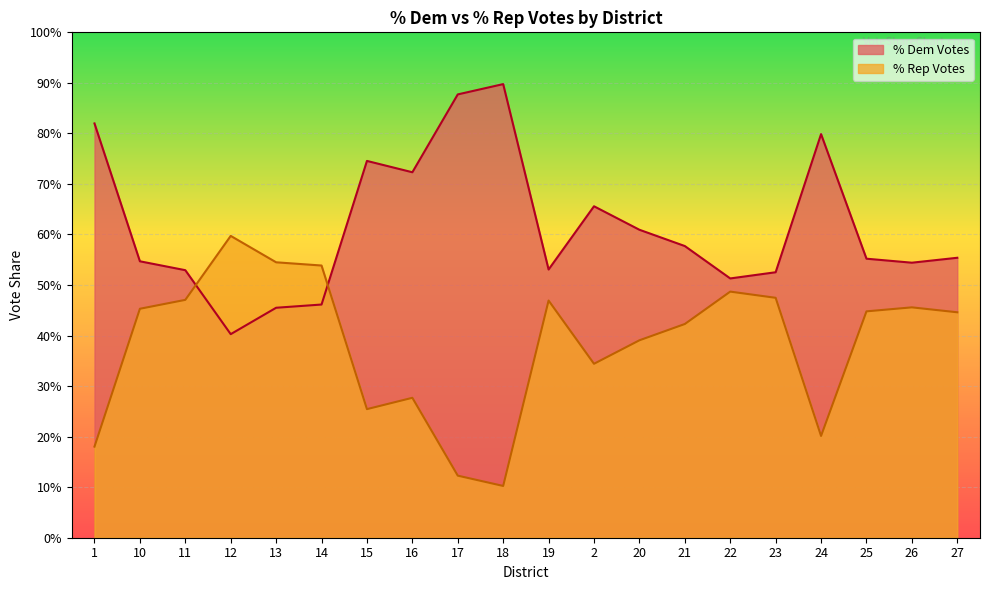

Reading left to right, extract all data points from this chart.

% Dem Votes: 1=0.8	10=0.5	11=0.5	12=0.4	13=0.5	14=0.5	15=0.7	16=0.7	17=0.9	18=0.9	19=0.5	2=0.7	20=0.6	21=0.6	22=0.5	23=0.5	24=0.8	25=0.6	26=0.5	27=0.6
% Rep Votes: 1=0.2	10=0.5	11=0.5	12=0.6	13=0.5	14=0.5	15=0.3	16=0.3	17=0.1	18=0.1	19=0.5	2=0.3	20=0.4	21=0.4	22=0.5	23=0.5	24=0.2	25=0.4	26=0.5	27=0.4